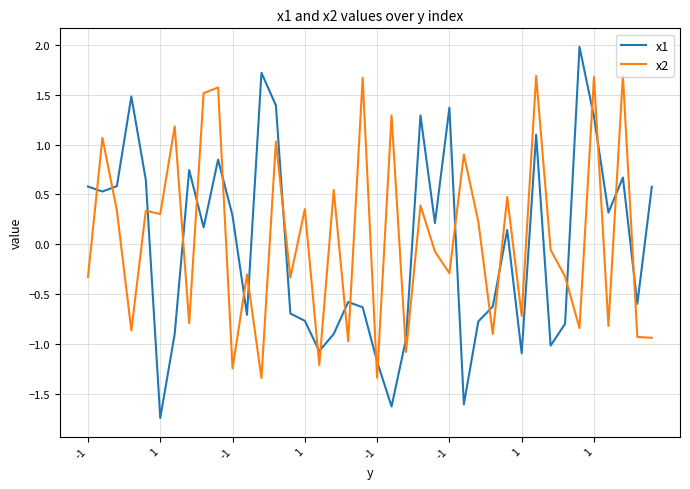

At how many categories does at least one series exceed -1?

38